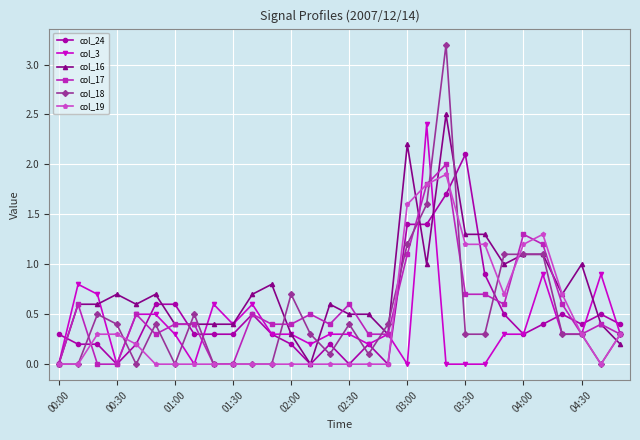

What is the value of the col_19 point at the 23rd from the left?

1.2